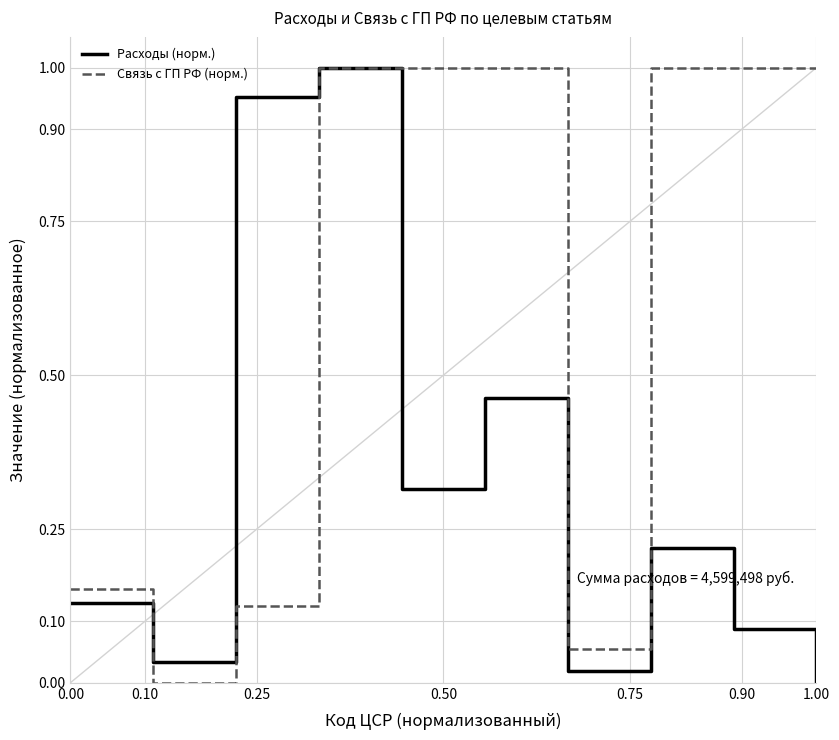

Which series has the largest total across all categories?

Связь с ГП РФ (норм.)